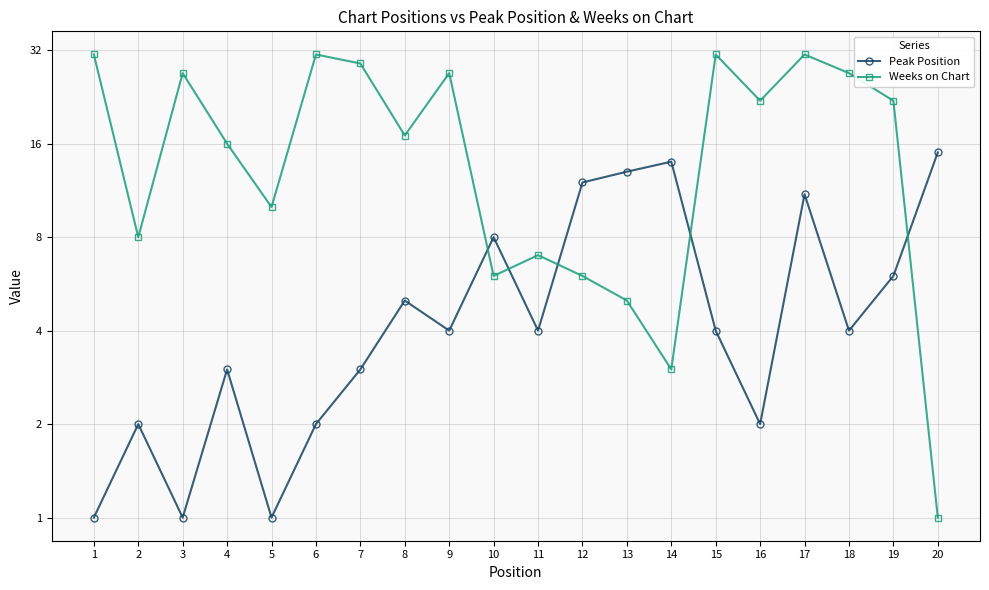

Reading left to right, what are all the values shown in this chart?

Peak Position: 1	2	1	3	1	2	3	5	4	8	4	12	13	14	4	2	11	4	6	15
Weeks on Chart: 31	8	27	16	10	31	29	17	27	6	7	6	5	3	31	22	31	27	22	1